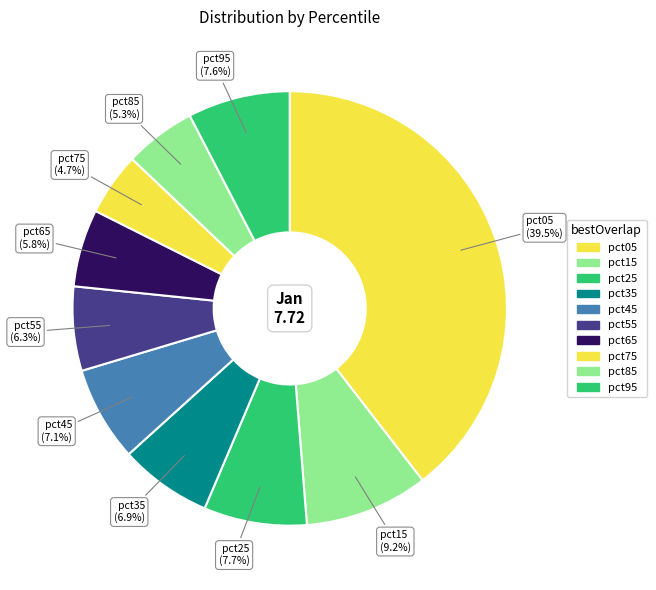

Count the number of slices in the pie.

10